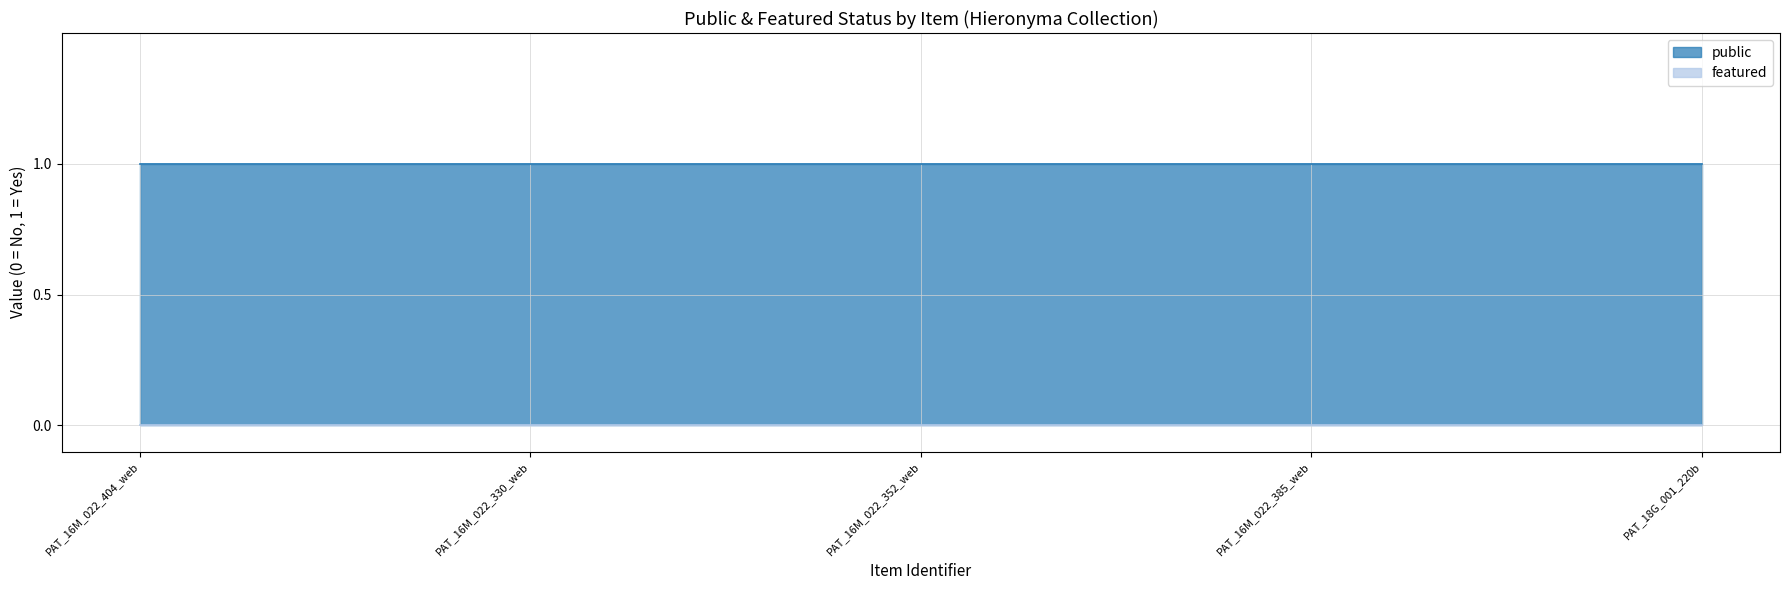

True or false: public and featured intersect in this chart.

False